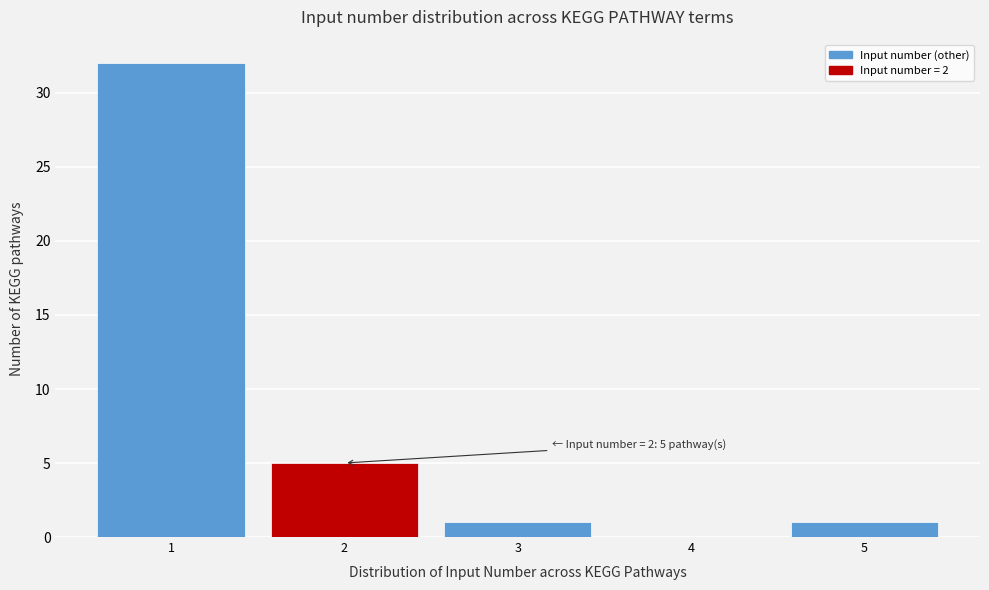

Reading right to left, extract all data points from this chart.

5=1	4=0	3=1	2=5	1=32